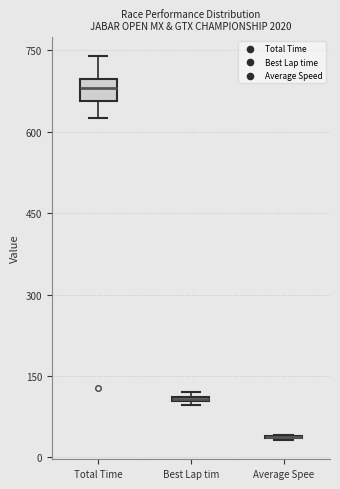

Which box is the tallest, from its lower edge to its upper edge?

Total Time